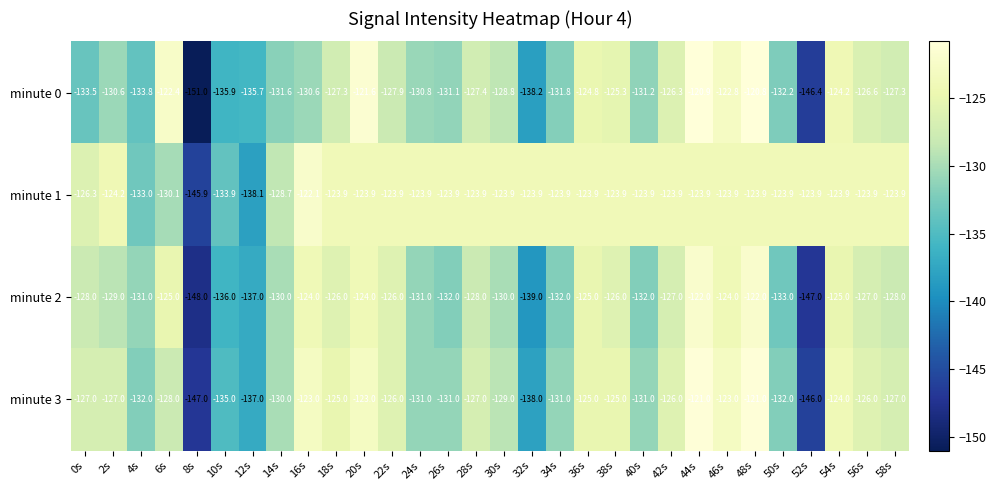

Which series has the largest total across all categories?

minute 1